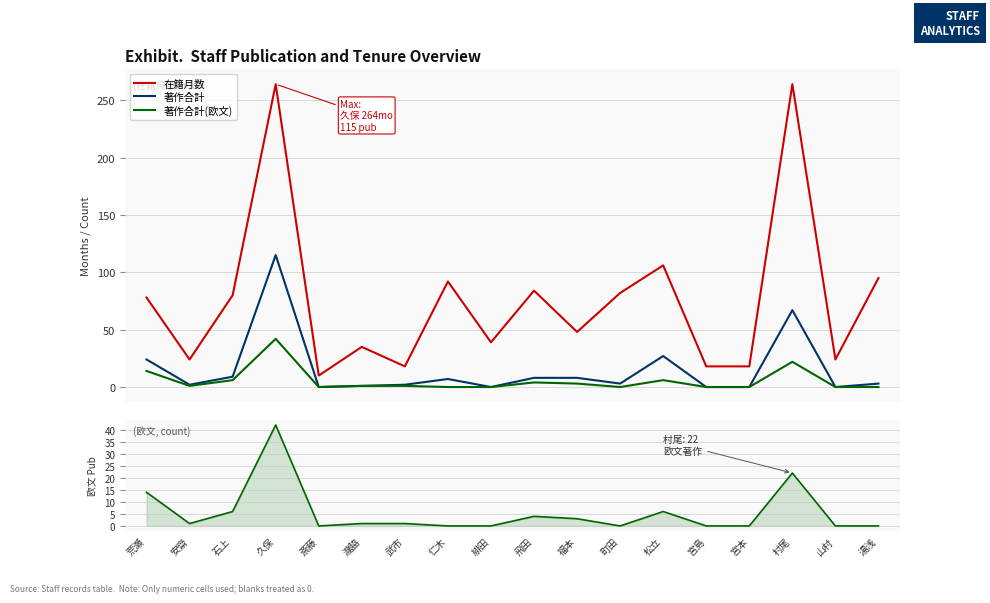

Which series has the widest spread of values?

在籍月数